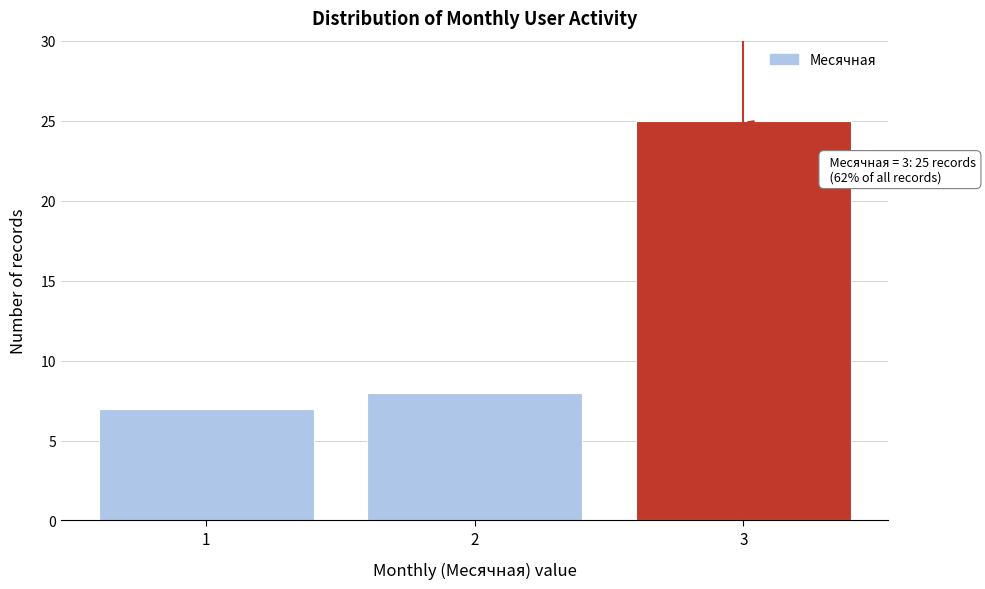

Reading right to left, what are all the values shown in this chart?

3=25	2=8	1=7